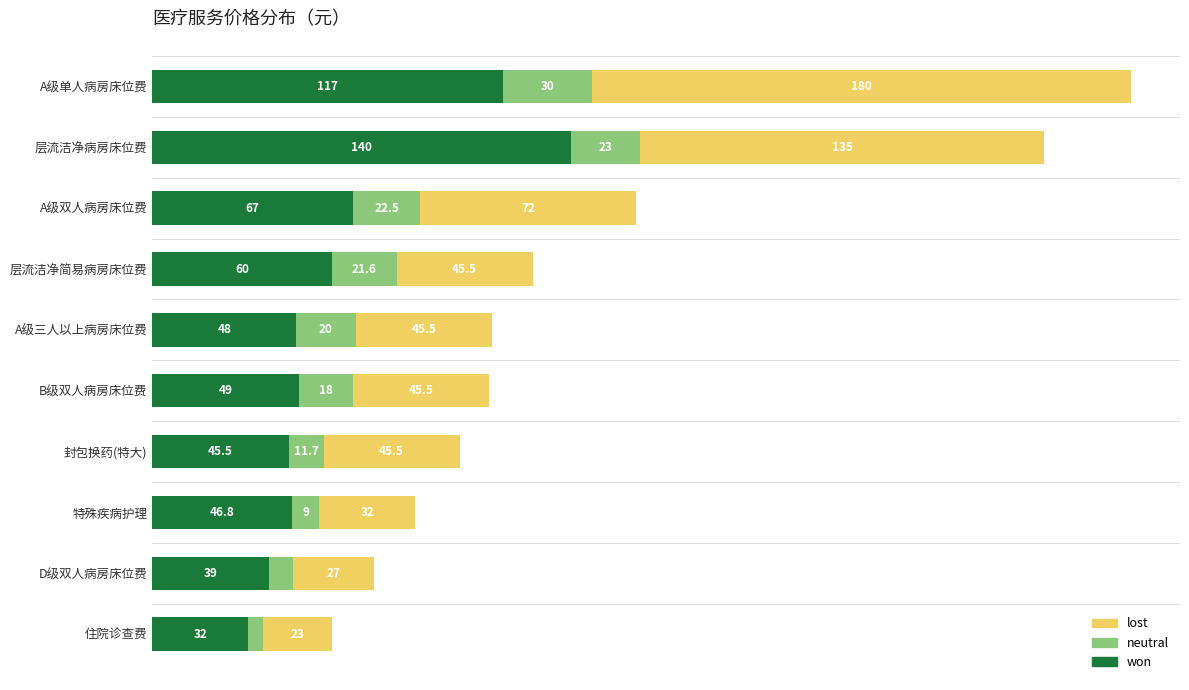

At which category is the sum across all series the highest?

A级单人病房床位费